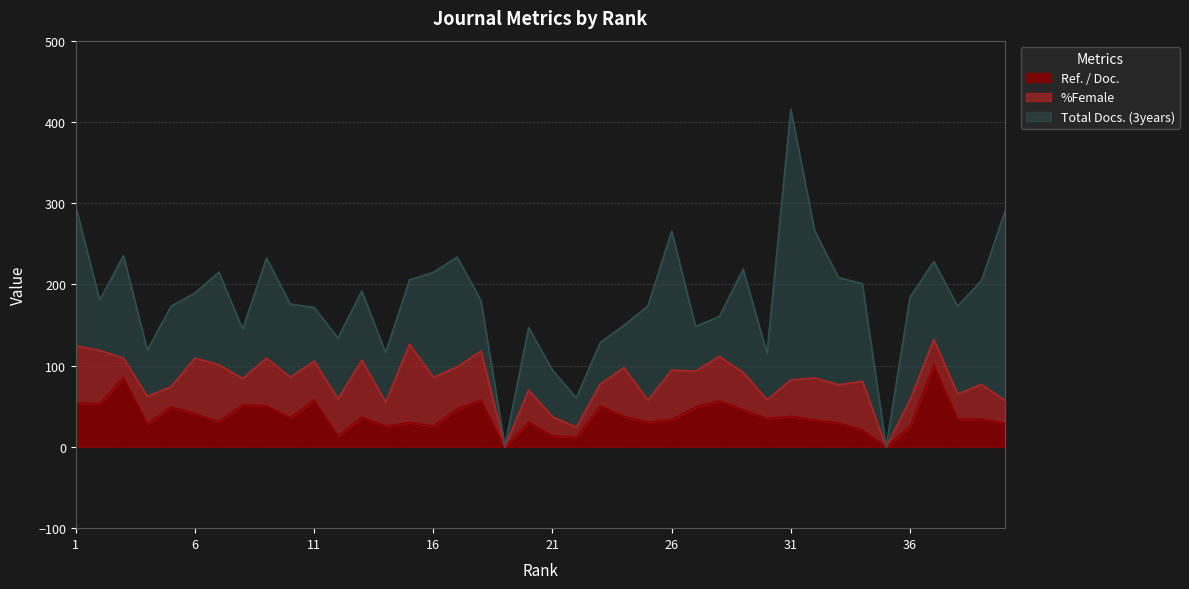

True or false: Total Docs. (3years) and %Female intersect in this chart.

True